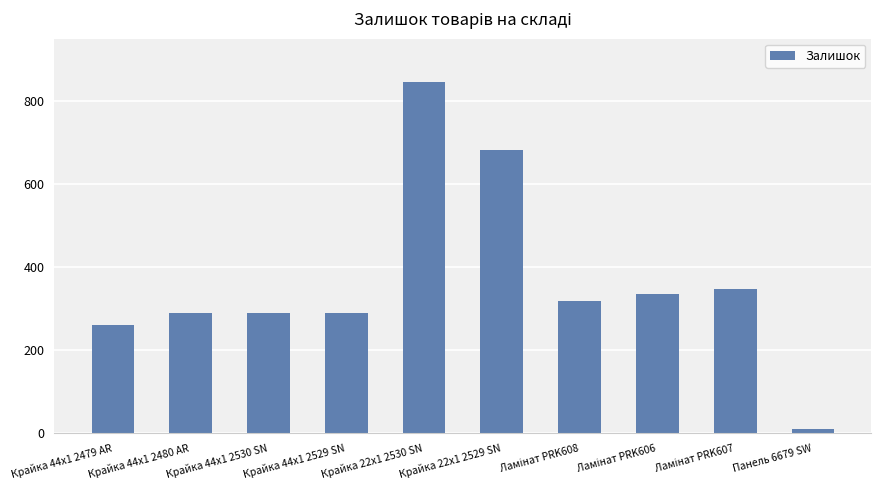

What is the label of the 8th bar from the right?

Крайка 44x1 2530 SN